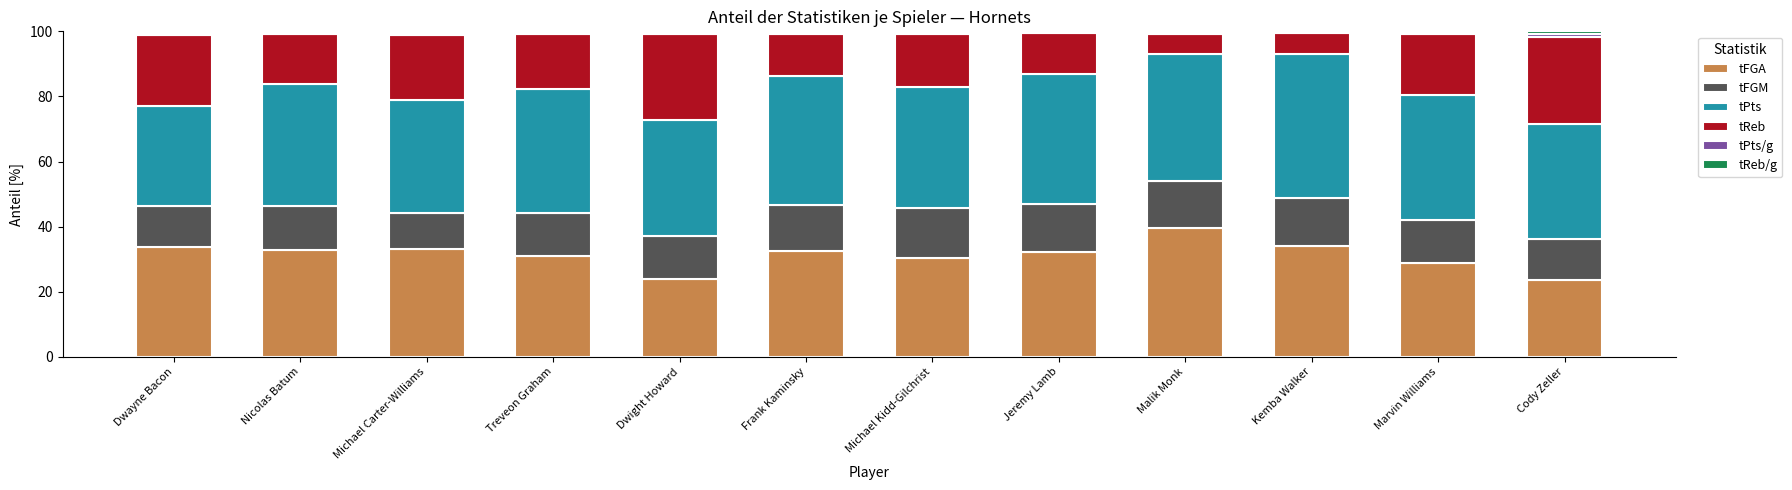

Count the number of data series in this chart.

6